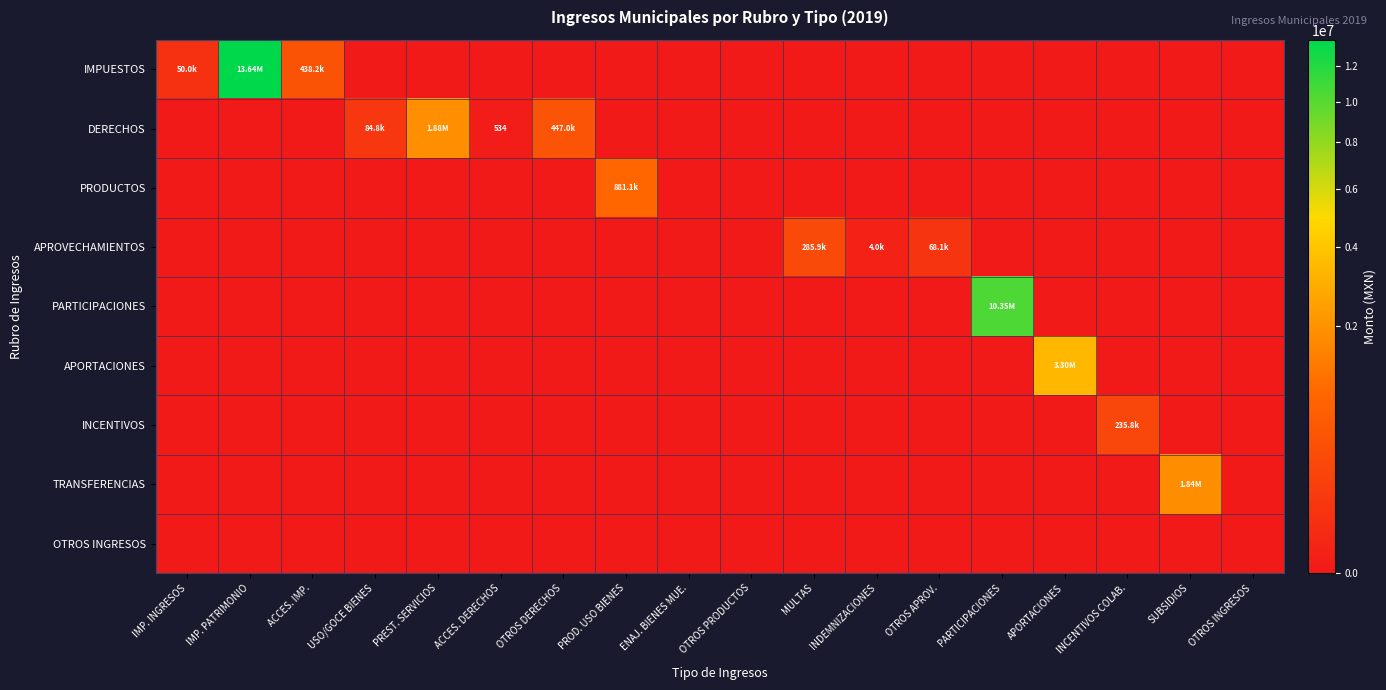

Rank the series at PARTICIPACIONES from highest to lowest value.

PARTICIPACIONES, IMPUESTOS, DERECHOS, PRODUCTOS, APROVECHAMIENTOS, APORTACIONES, INCENTIVOS, TRANSFERENCIAS, OTROS INGRESOS